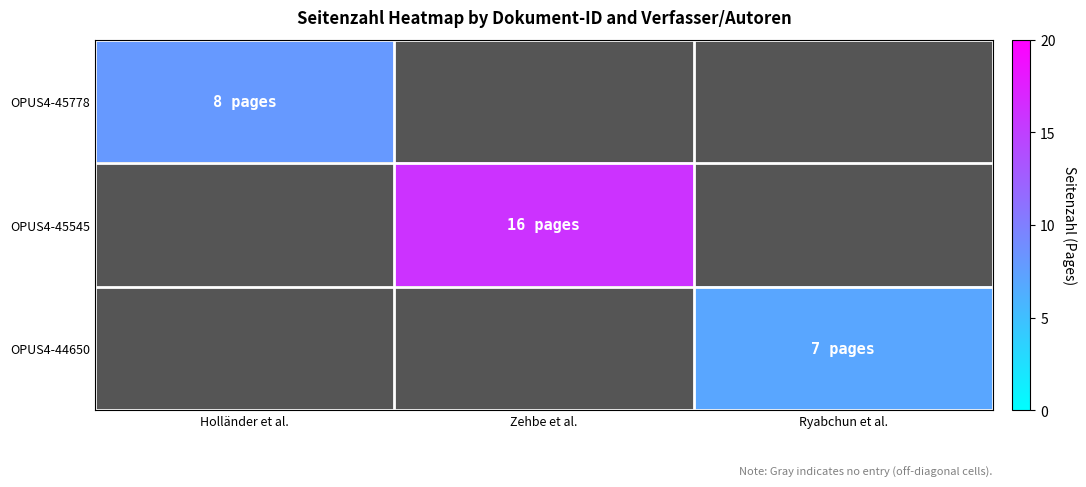

Which series has the largest range (max minus min)?

OPUS4-45778